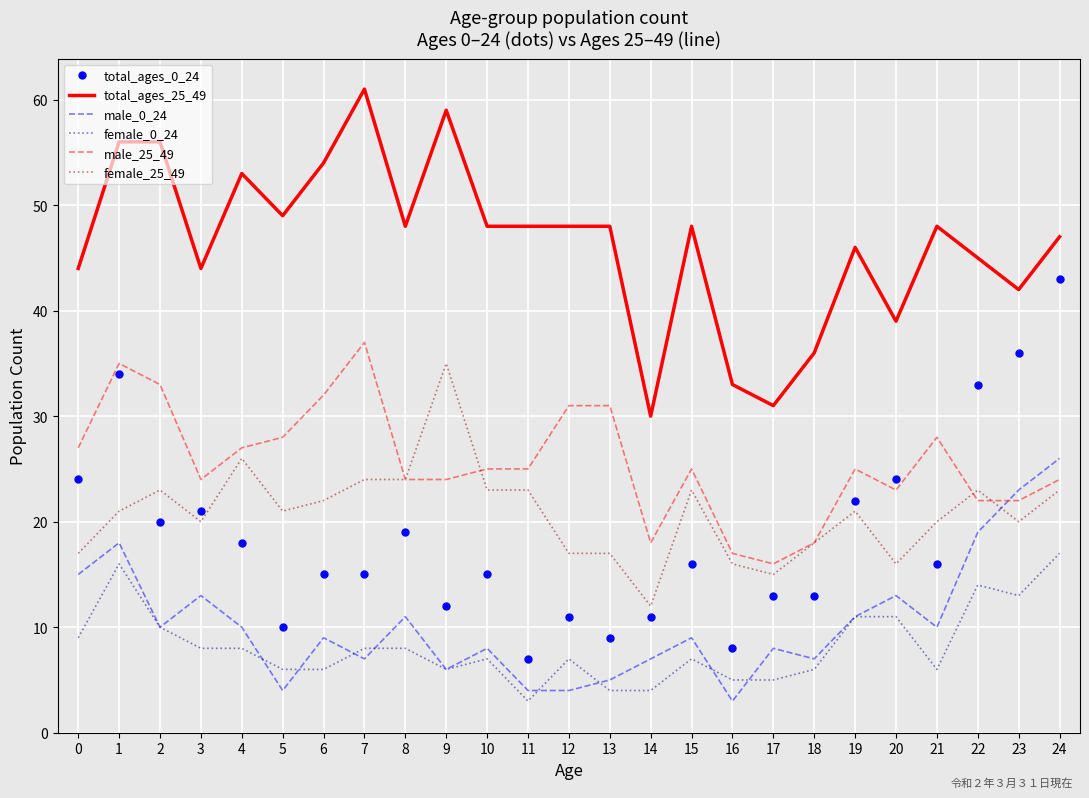

What value does the female_25_49 series have at 3?

20